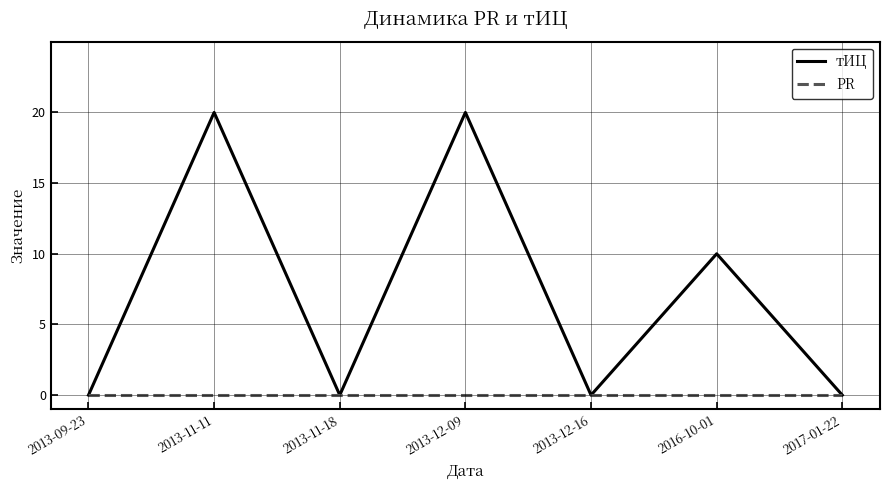

What is the difference between the maximum and second lowest values in the тИЦ series?

20